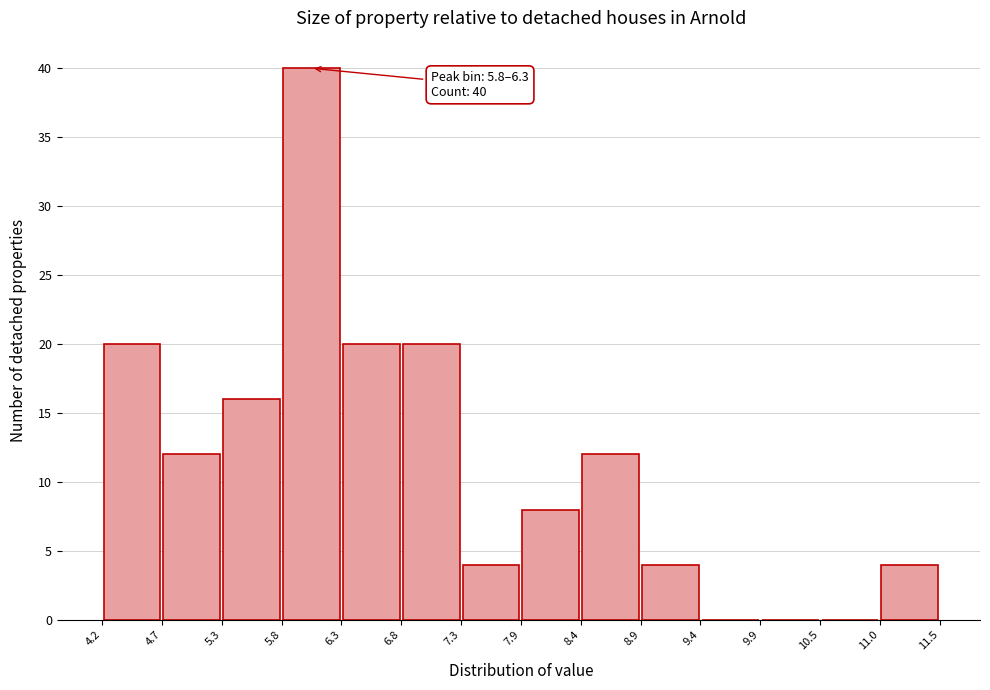

Which range on the x-axis has the tallest bar?

5.8 to 6.3